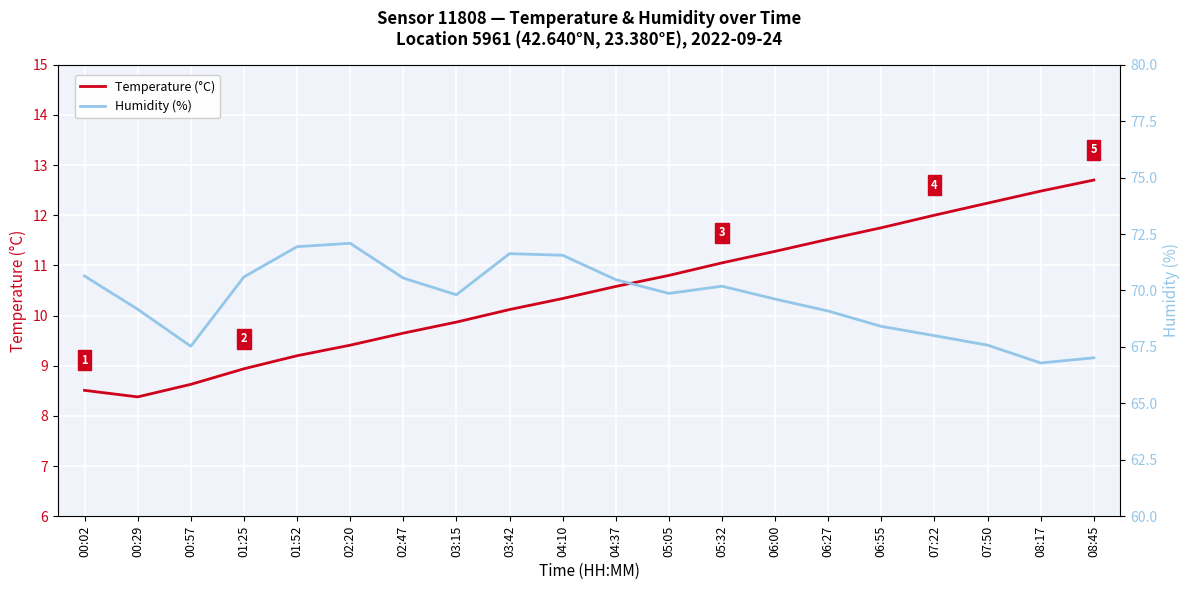

True or false: Humidity (%) and Temperature (°C) intersect in this chart.

False